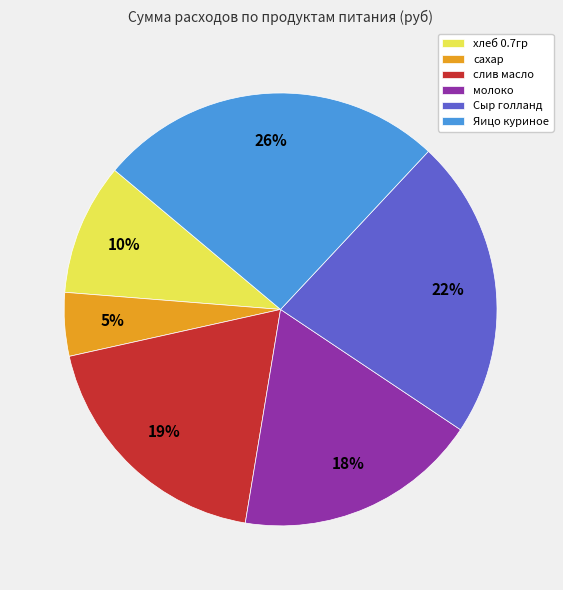

Rank the categories by value from lowest to highest.

сахар, хлеб 0.7гр, молоко, слив масло, Сыр голланд, Яицо куриное